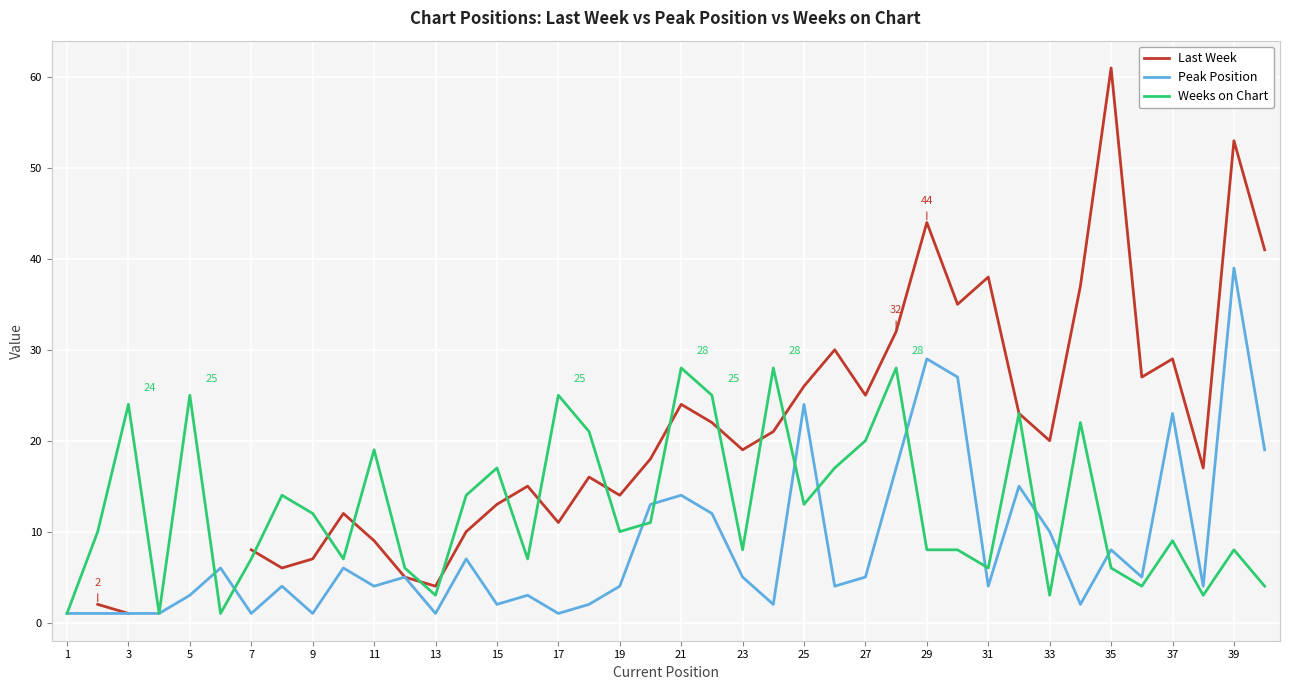

How many times do Peak Position and Weeks on Chart cross each other?

11